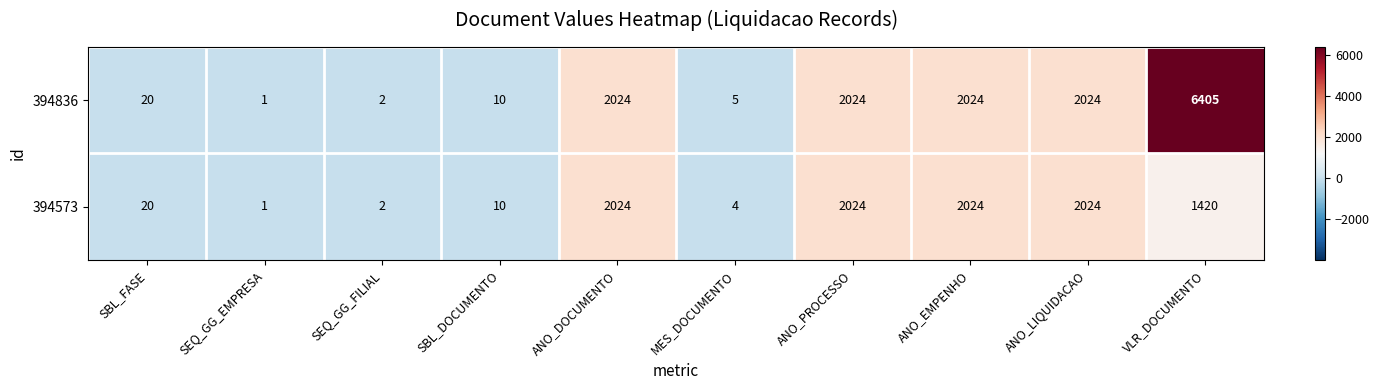

Rank the series by their average value, from highest to lowest.

394836, 394573